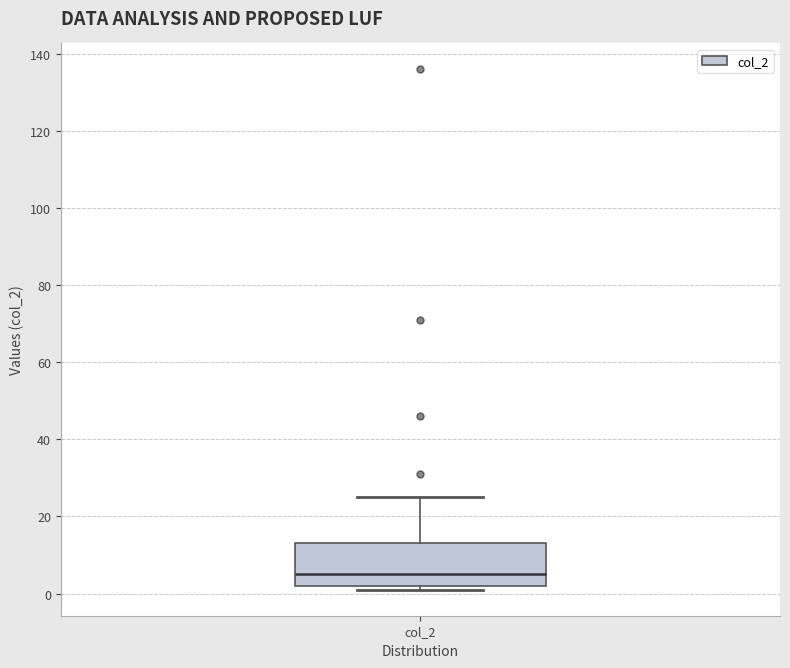

Read this box plot against the y-axis: the position of the median line, the range covered by the box, and the ends of both whiskers. The values are not printed on the chart, so give them approximately, as read against the axis.

median 6, box 2 to 14, whiskers 2 (just below the box's lower edge) to 26